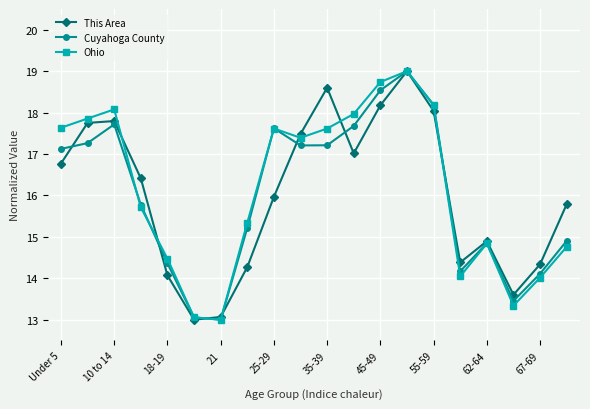

What is the lowest value of the Cuyahoga County series?

13.0